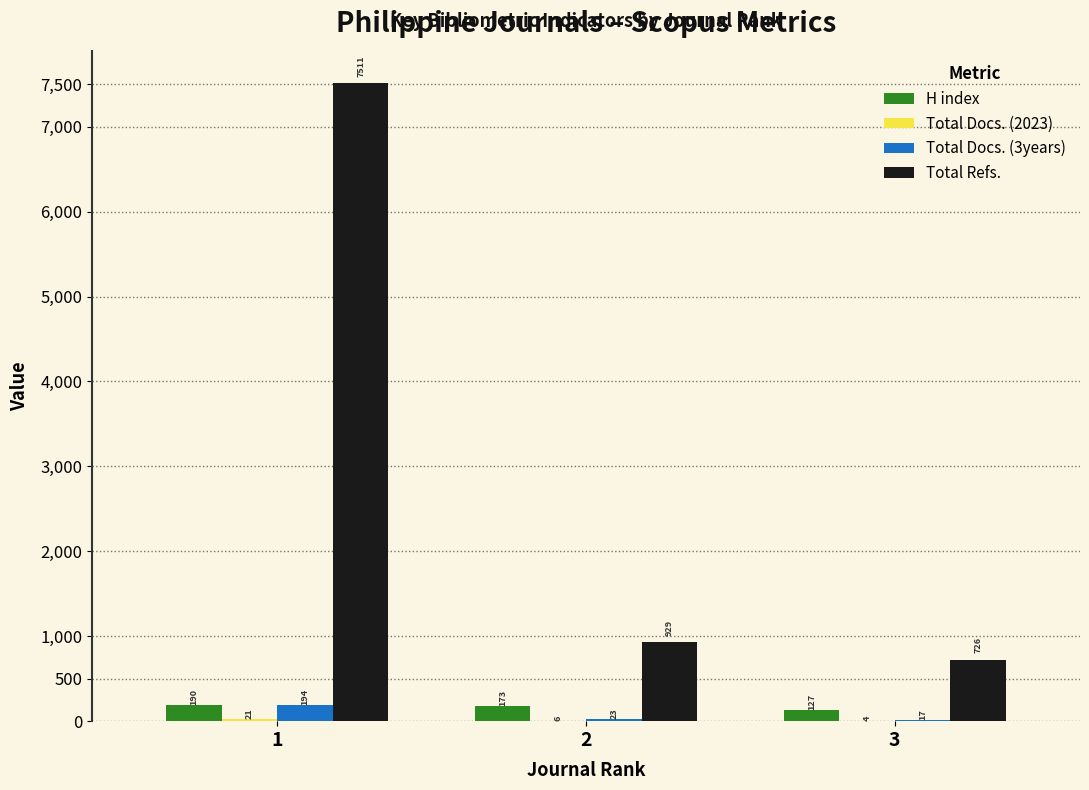

What is the greatest value displayed?

7511